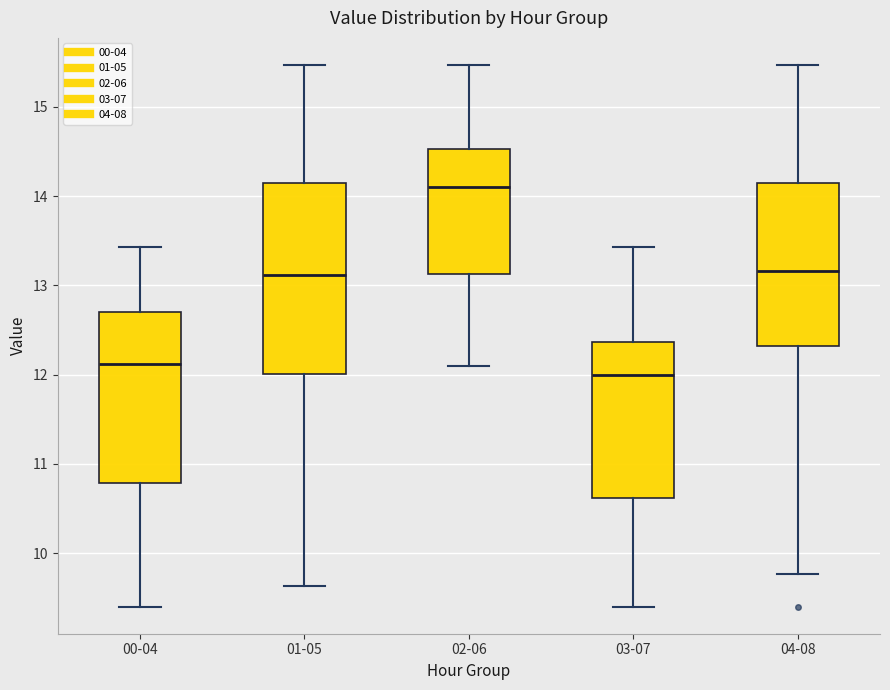

Reading left to right, read every box against the y-axis: the position of its median line, the range the box covers, and the ends of its whiskers. The values are not printed on the chart, so give them approximately, as read against the axis.

00-04: median 12.1, box 10.8 to 12.7, whiskers 9.4 to 13.4
01-05: median 13.1, box 12.0 to 14.1, whiskers 9.6 to 15.5
02-06: median 14.1, box 13.1 to 14.5, whiskers 12.1 to 15.5
03-07: median 12.0, box 10.6 to 12.4, whiskers 9.4 to 13.4
04-08: median 13.2, box 12.3 to 14.1, whiskers 9.8 to 15.5